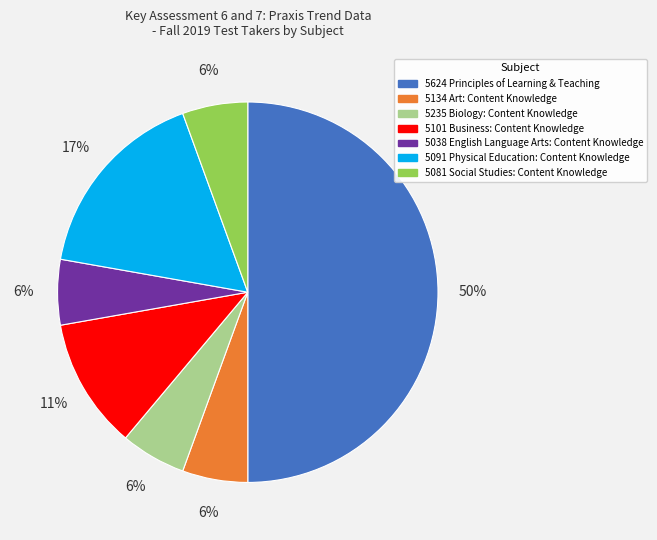

Does 5038 English Language Arts: Content Knowledge represent more than half of the total?

No